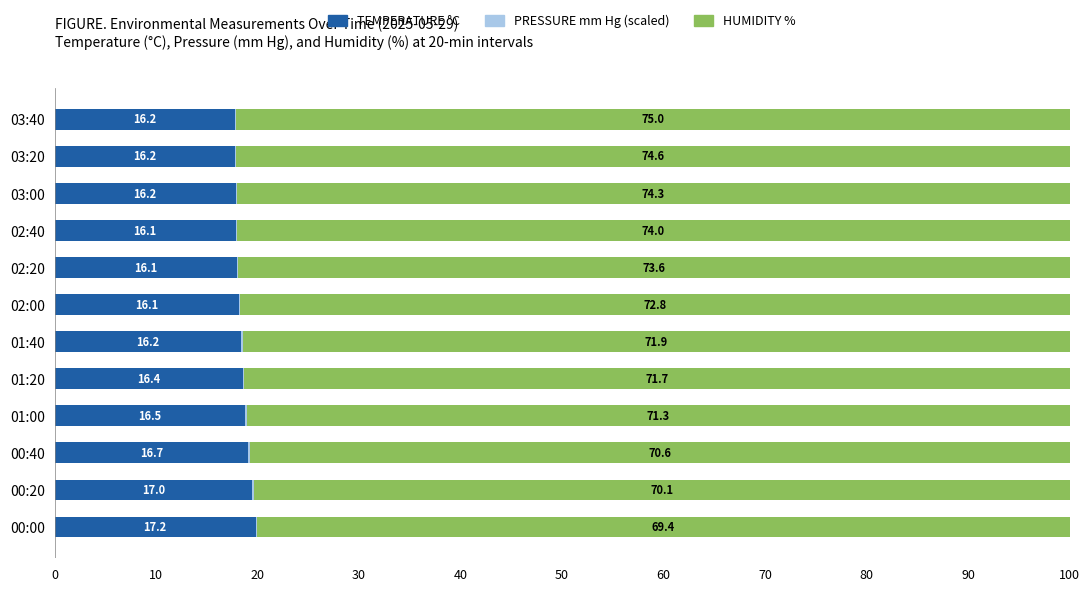

List the series in order of their overall mean, lowest first.

PRESSURE mm Hg (scaled), TEMPERATURE °C, HUMIDITY %